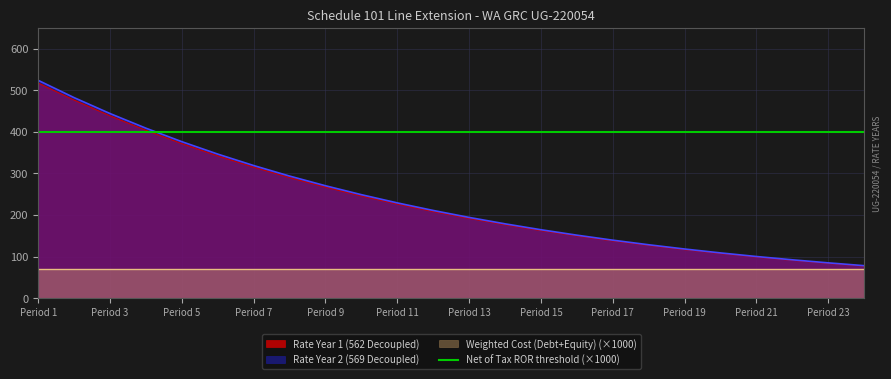

At which label does Rate Year 1 (562 Decoupled) first exceed 210?

1